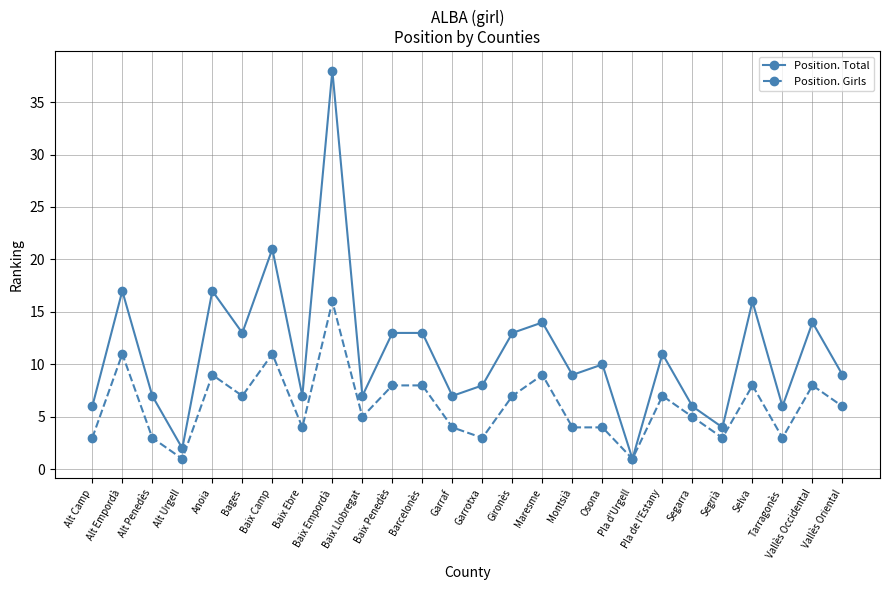

Where is the first local maximum for Position. Total?

Alt Empordà